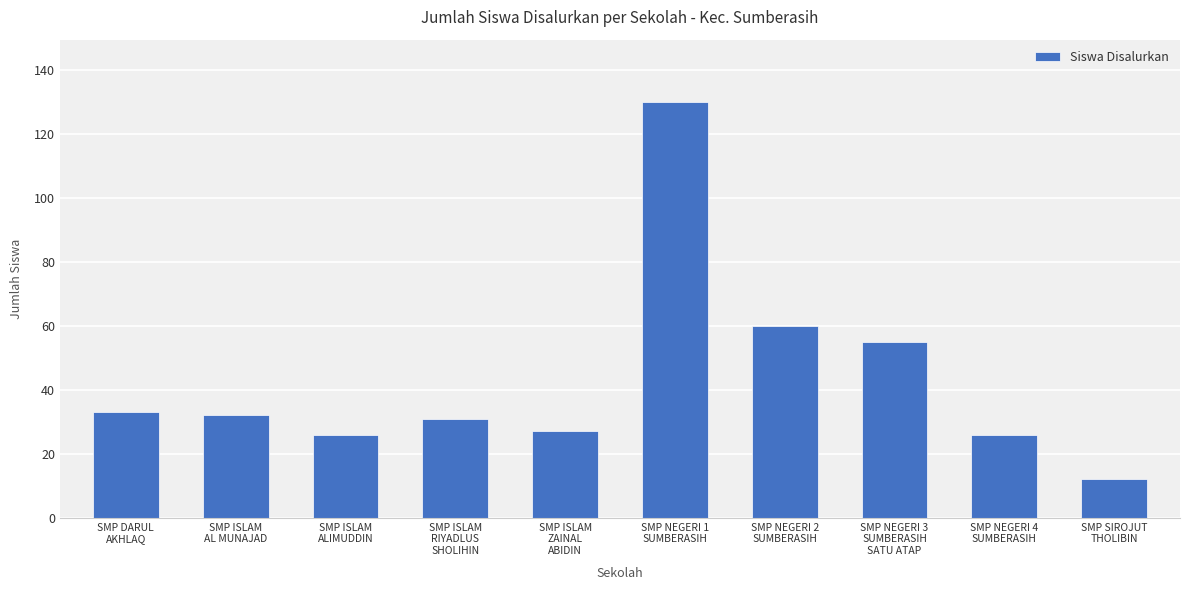

What is the change in value from SMP NEGERI 3
SUMBERASIH
SATU ATAP to SMP NEGERI 4
SUMBERASIH?

-29